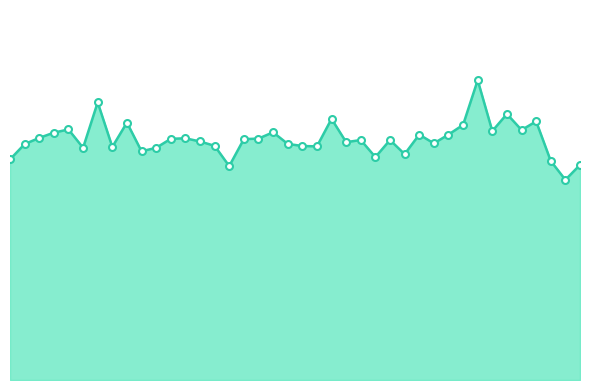

Reading left to right, transcribe all the data shown in this chart.

00:12=41.7	00:17=44.6	00:20=45.8	00:22=46.8	00:25=47.4	00:27=43.9	00:30=52.5	00:32=44.1	00:35=48.7	00:37=43.3	00:39=43.9	00:42=45.6	00:44=45.7	00:47=45.1	00:49=44.3	00:52=40.5	00:54=45.6	00:57=45.7	00:59=46.9	01:01=44.7	01:04=44.3	01:06=44.2	01:09=49.4	01:11=45.0	01:14=45.4	01:16=42.2	01:19=45.4	01:21=42.7	01:24=46.4	01:26=44.8	01:28=46.4	01:31=48.3	01:33=56.7	01:36=47.1	01:38=50.3	01:41=47.3	01:43=48.9	01:46=41.4	01:48=37.9	01:51=40.7